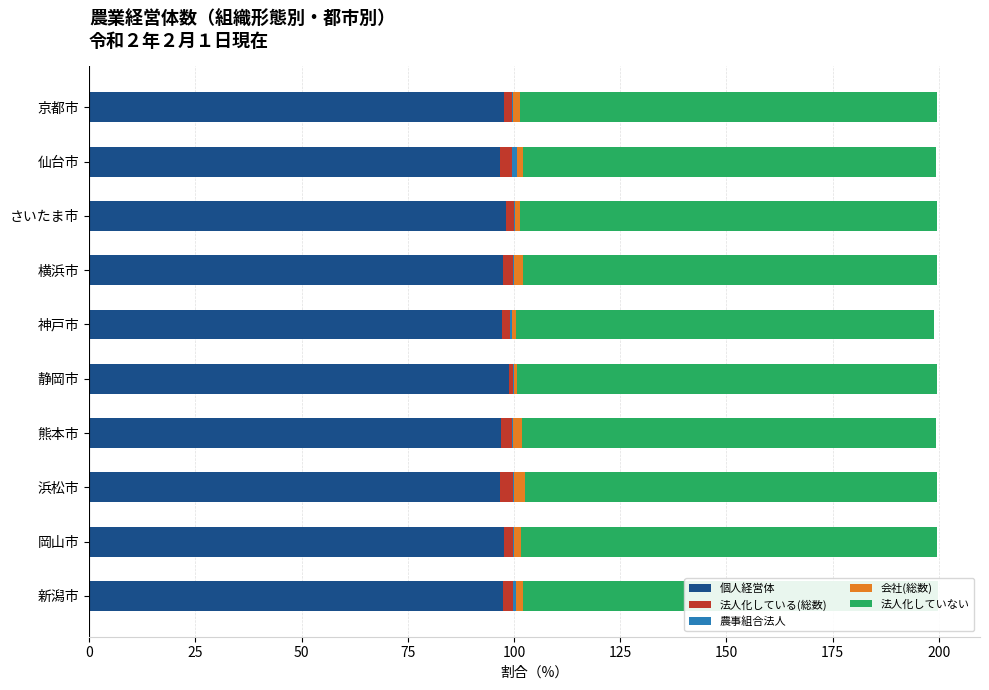

The 個人経営体 series shows 98.7 at 静岡市. True or false?

True